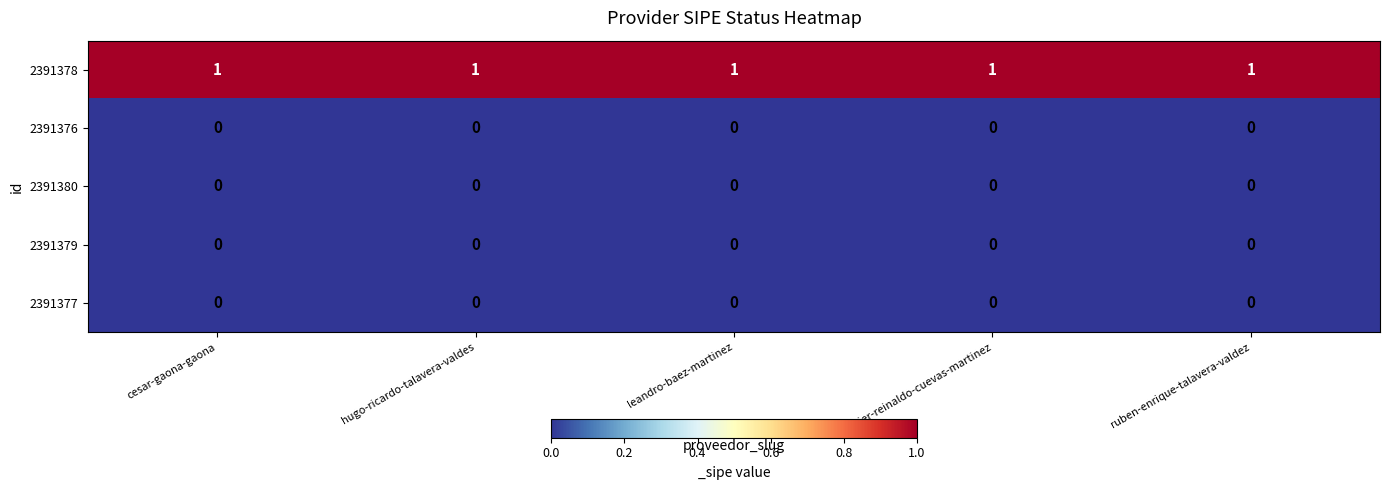

Is the value of 2391378 at hugo-ricardo-talavera-valdes greater than the value of 2391379 at hugo-ricardo-talavera-valdes?

Yes